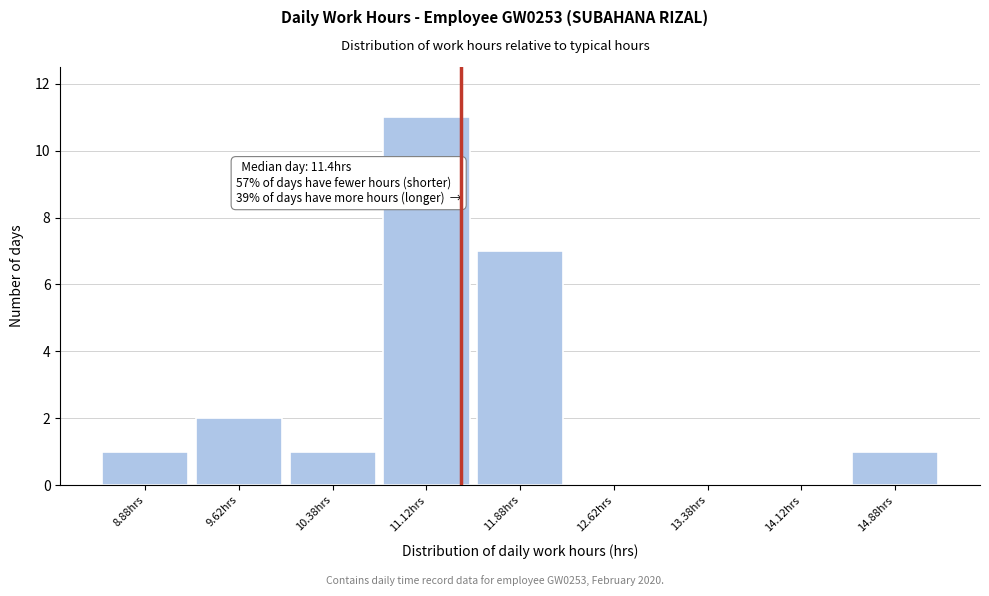

Which range on the x-axis has the tallest bar?

10.75 to 11.50